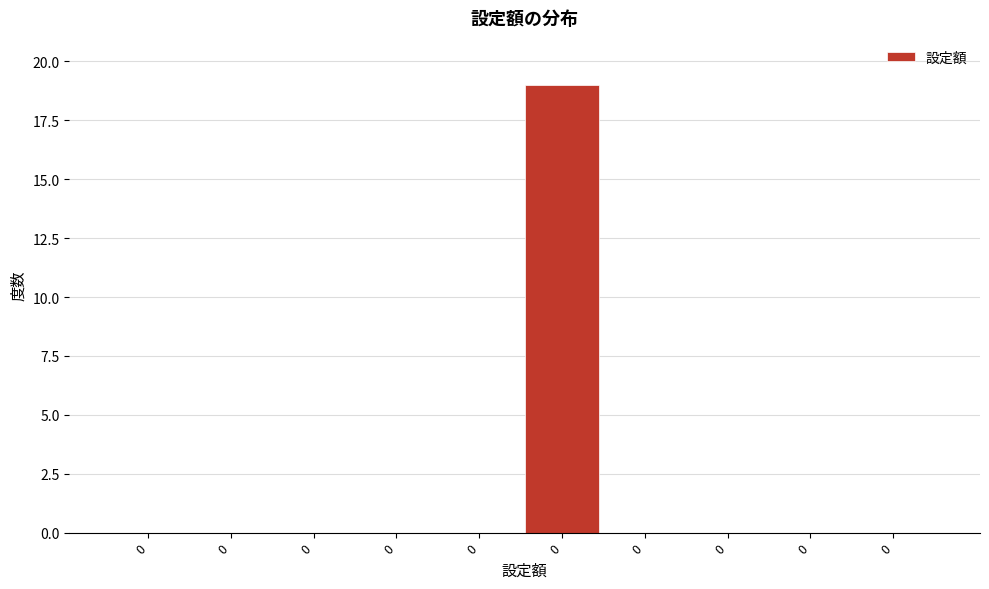

Are the bars horizontal?

No